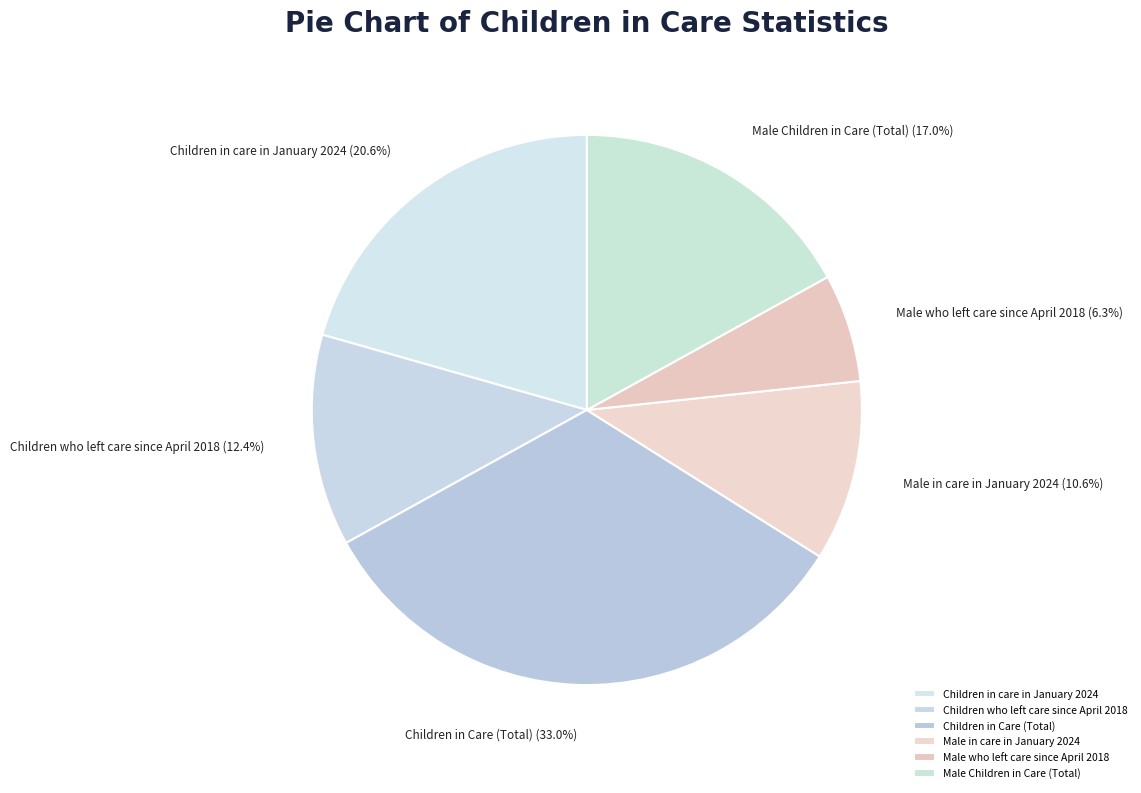

Combined, do Male Children in Care (Total) and Male in care in January 2024 account for over 50%?

No